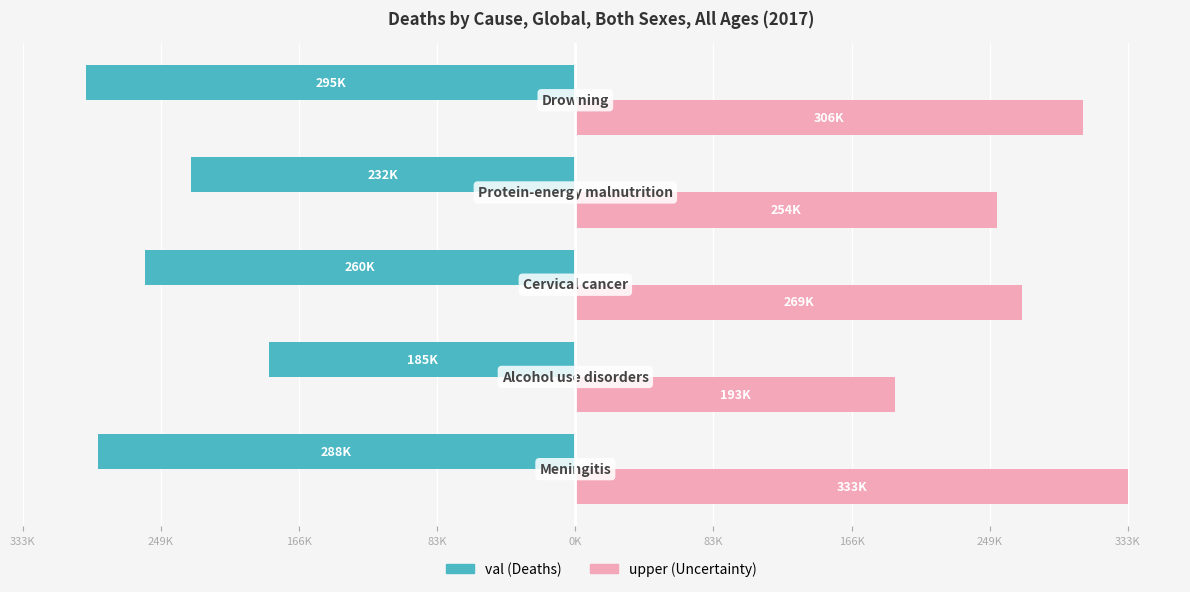

What are all the series names shown in the legend?

val (Deaths), upper (Uncertainty)